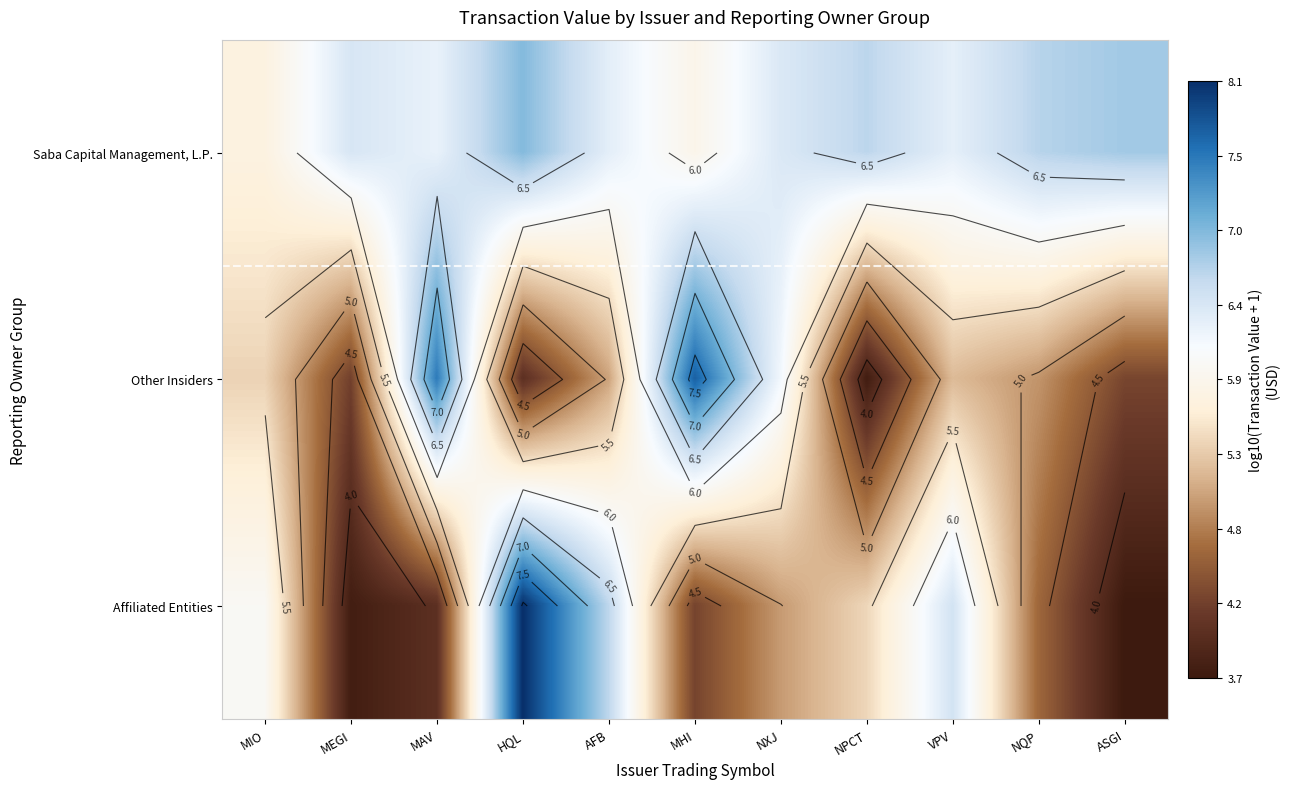

Which series has the largest total across all categories?

Saba Capital Management, L.P.